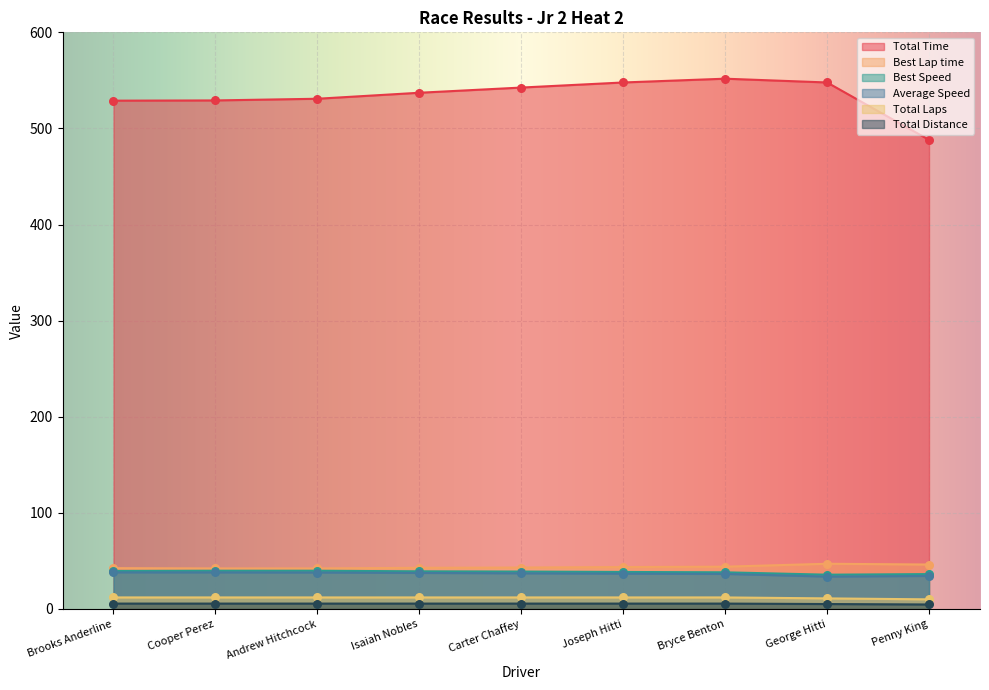

What is the total value across all series at Brooks Anderline?

666.5